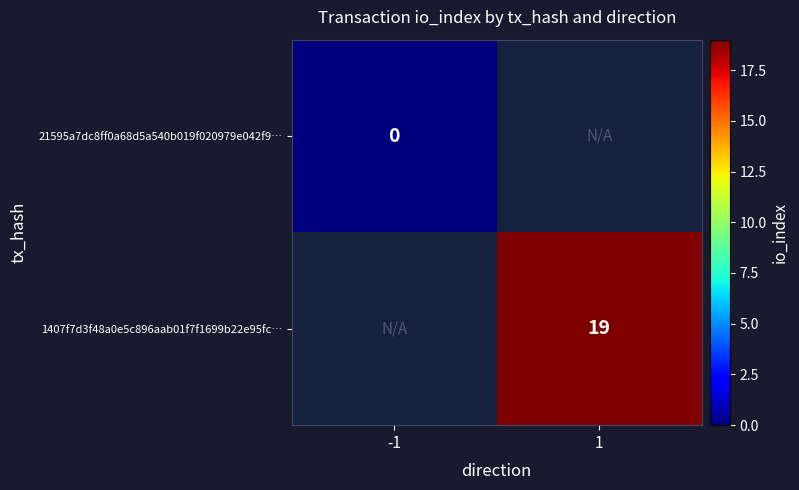

How many categories are shown in the chart?

2